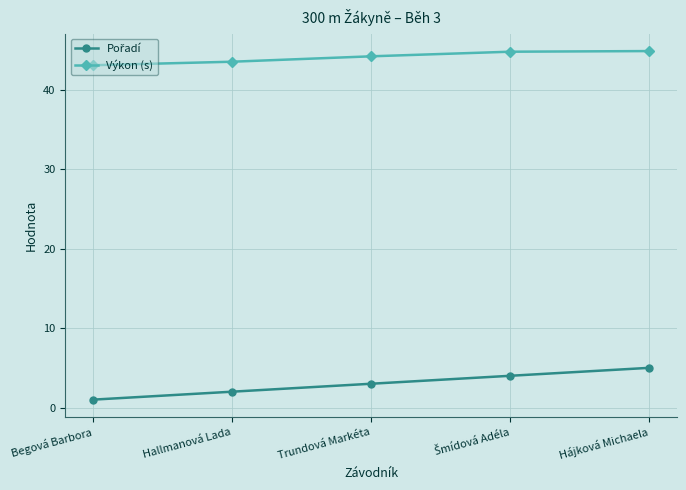

What is the spread (max minus min) of values at Begová Barbora?

42.1